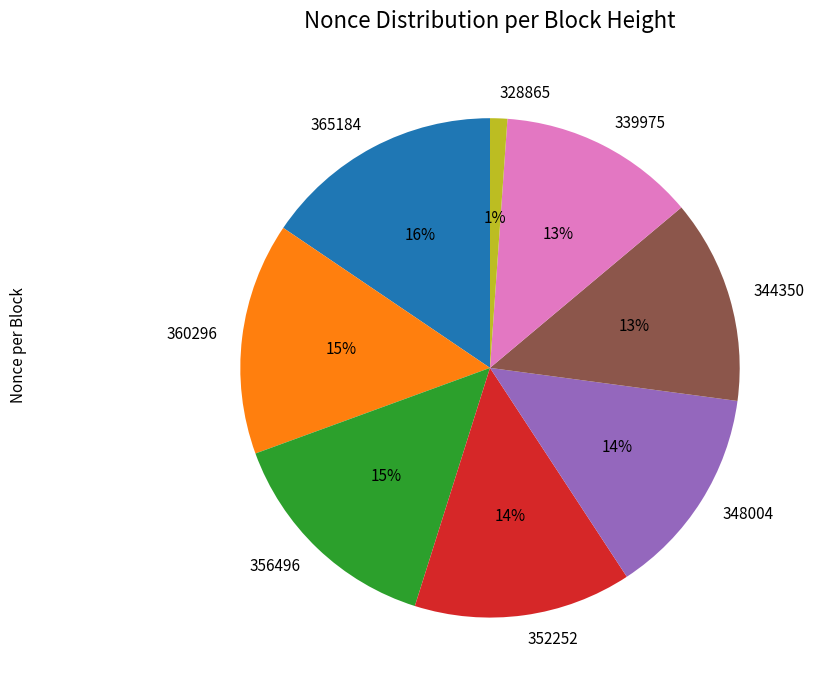

To the nearest percent, what is the average slice percentage?

12%